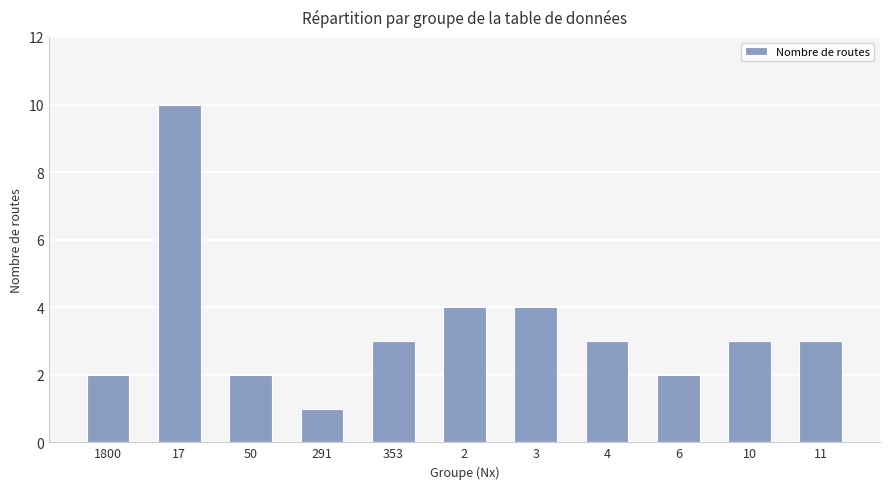

Which label corresponds to the largest value in the chart?

17